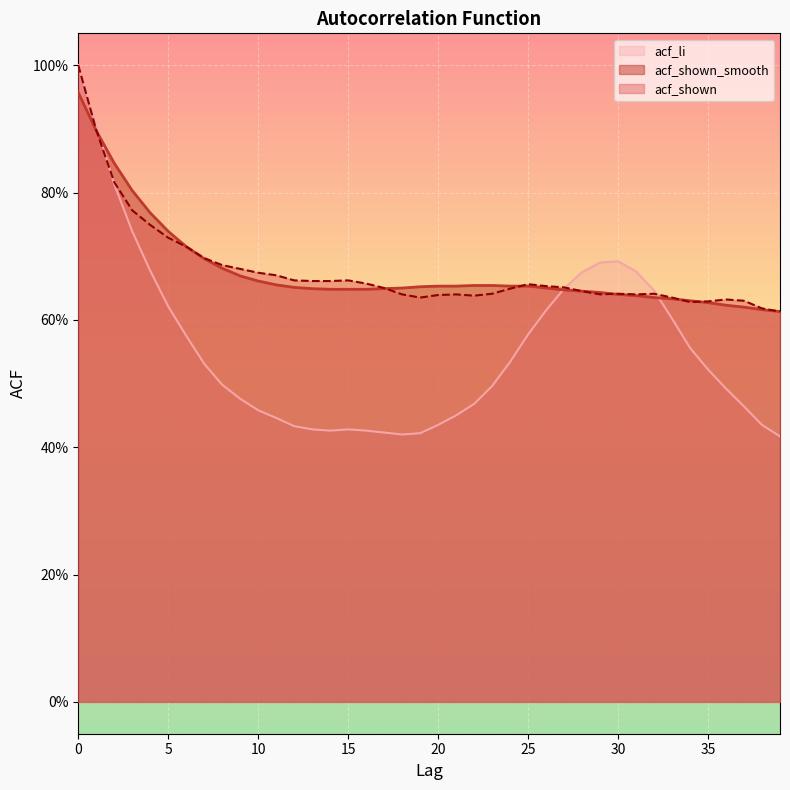

True or false: acf_li has a value of 0.5 at 21.

True